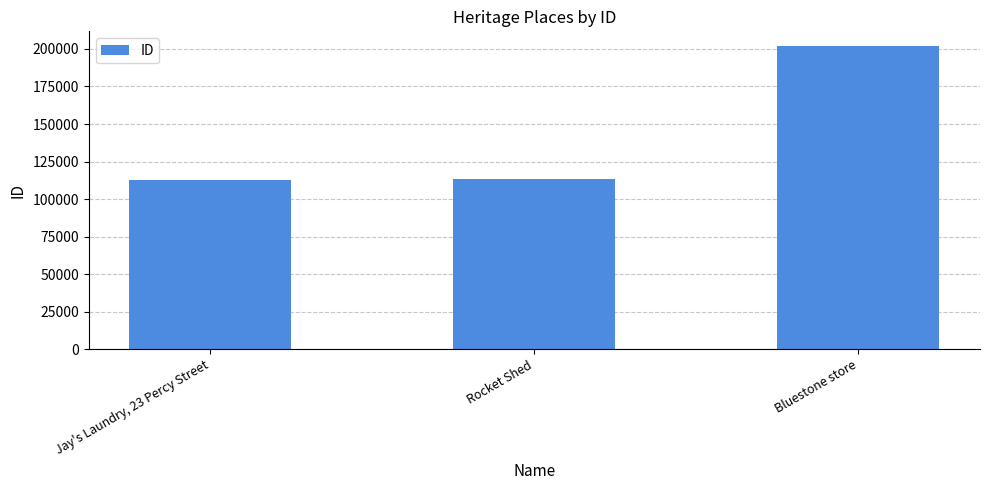

What is the change in value from Jay's Laundry, 23 Percy Street to Bluestone store?

+88904